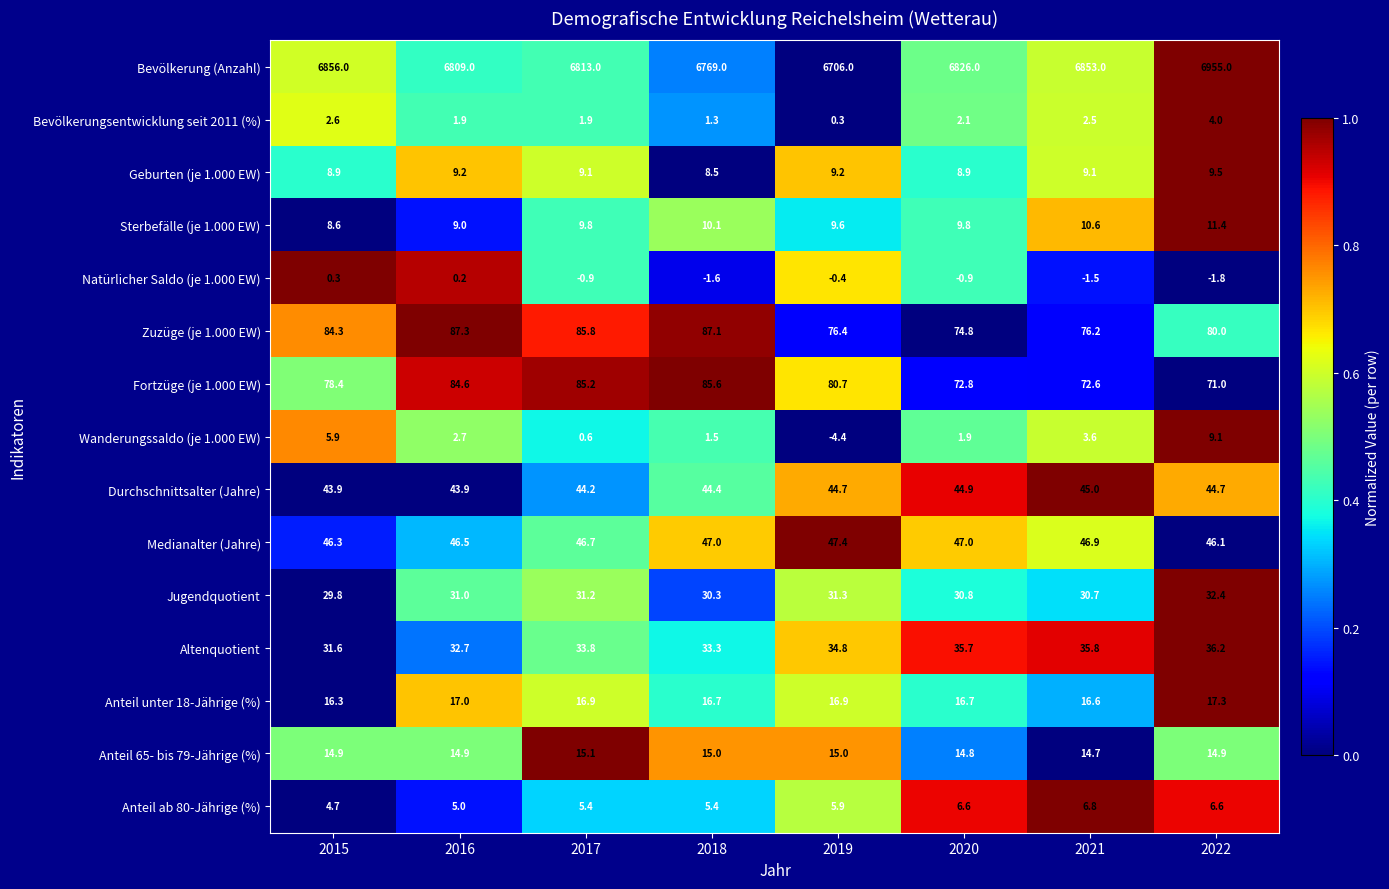

Rank the series by their maximum value, from highest to lowest.

Bevölkerung (Anzahl), Zuzüge (je 1.000 EW), Fortzüge (je 1.000 EW), Medianalter (Jahre), Durchschnittsalter (Jahre), Altenquotient, Jugendquotient, Anteil unter 18-Jährige (%), Anteil 65- bis 79-Jährige (%), Sterbefälle (je 1.000 EW), Geburten (je 1.000 EW), Wanderungssaldo (je 1.000 EW), Anteil ab 80-Jährige (%), Bevölkerungsentwicklung seit 2011 (%), Natürlicher Saldo (je 1.000 EW)